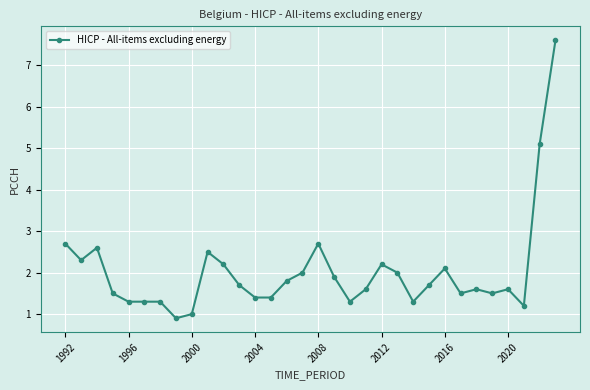

What is the value of the 20th point from the left?

1.6